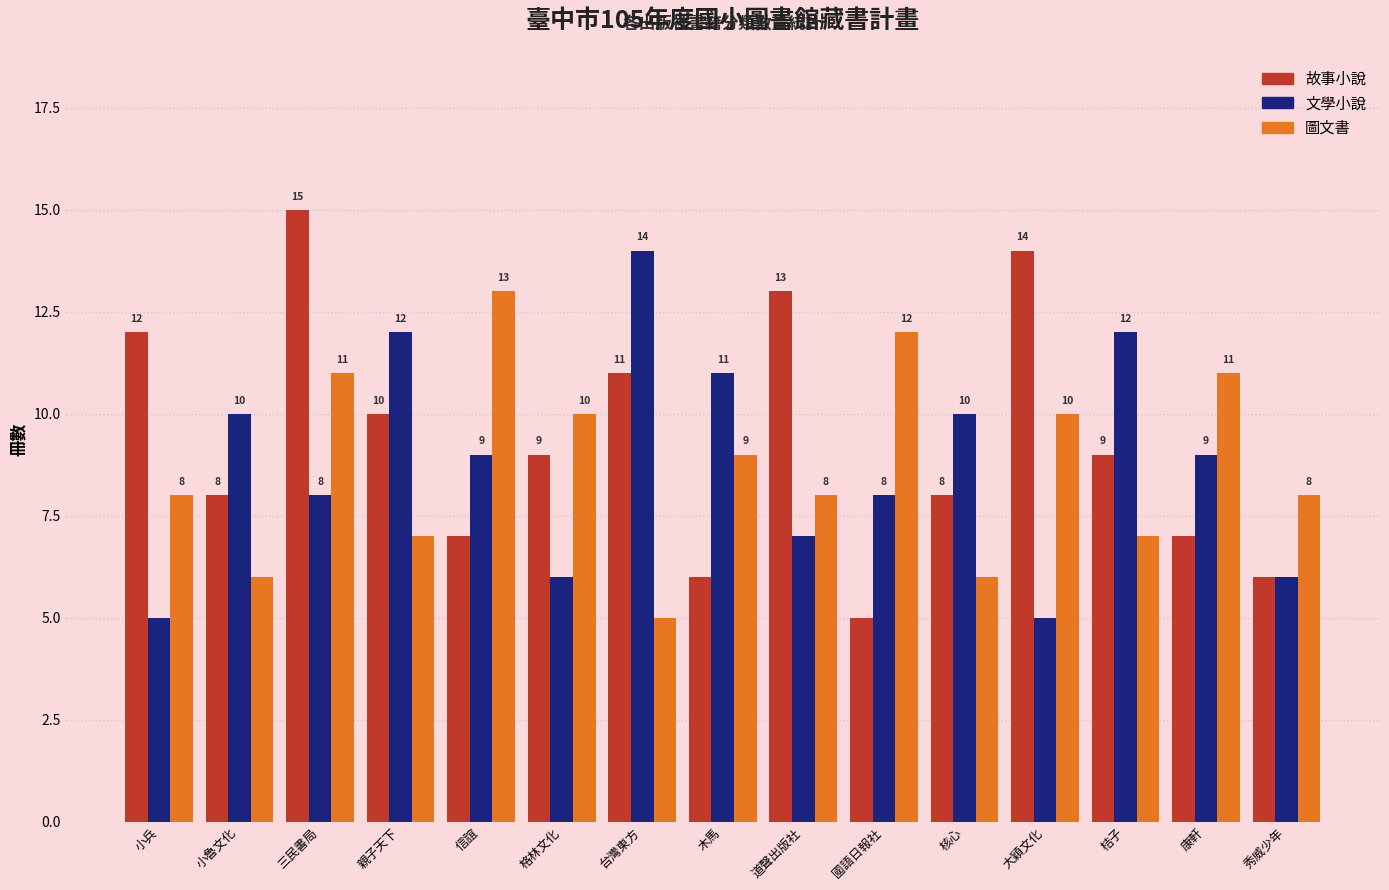

Reading right to left, transcribe all the data shown in this chart.

故事小說: 6	7	9	14	8	5	13	6	11	9	7	10	15	8	12
文學小說: 6	9	12	5	10	8	7	11	14	6	9	12	8	10	5
圖文書: 8	11	7	10	6	12	8	9	5	10	13	7	11	6	8